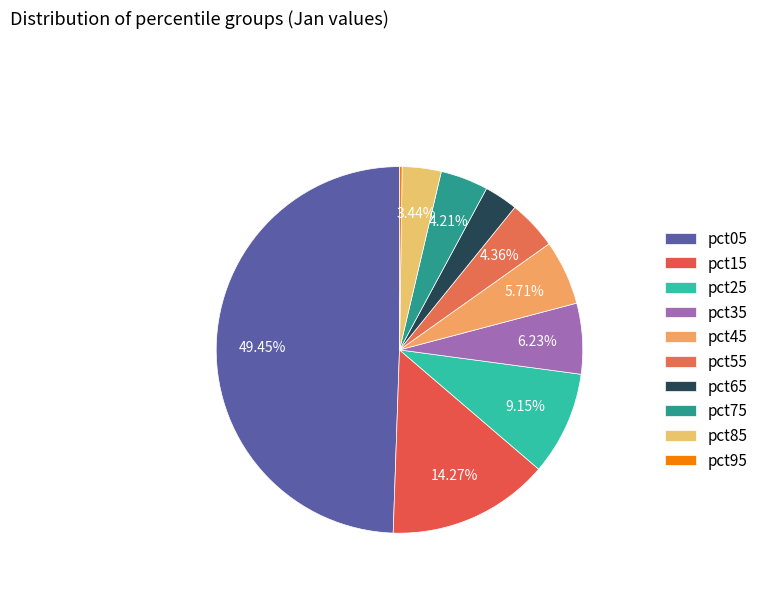

To the nearest percent, what percentage of the pie is pct55?

4%